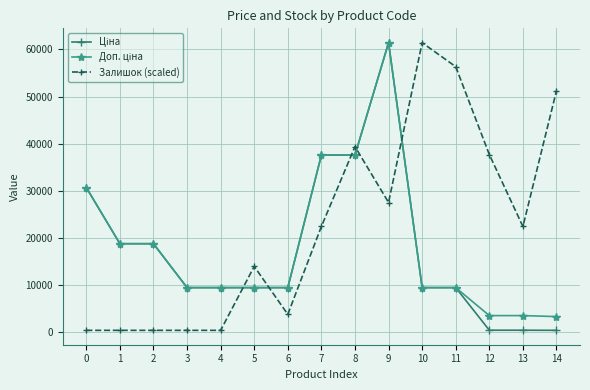

The value of Залишок (scaled) at 13 is 22450.7. True or false?

True